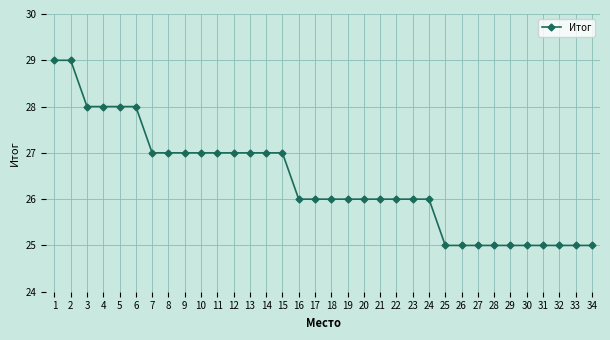

What is the smallest value displayed?

25